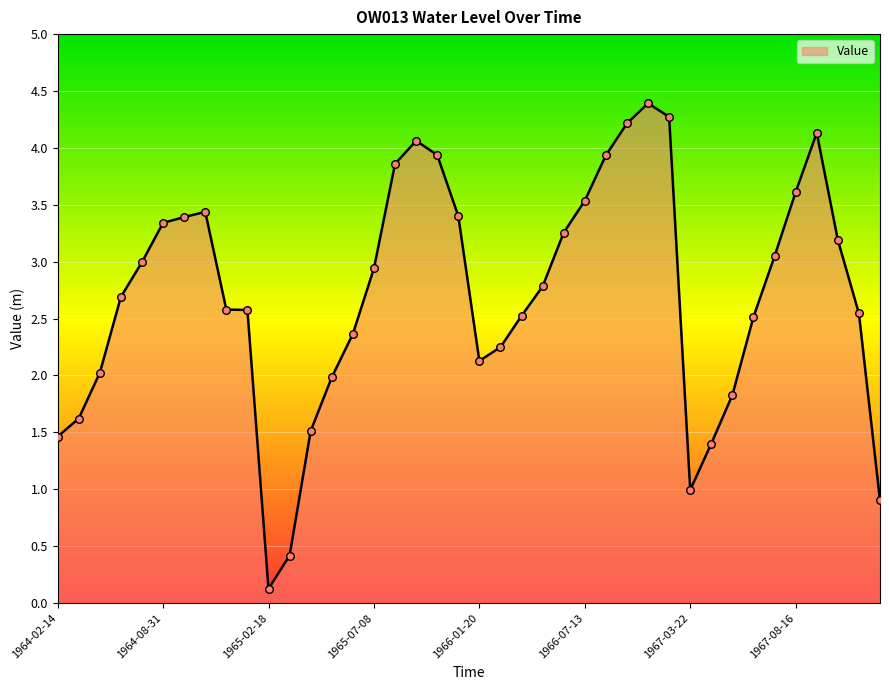

What is the maximum value shown in the chart?

4.4